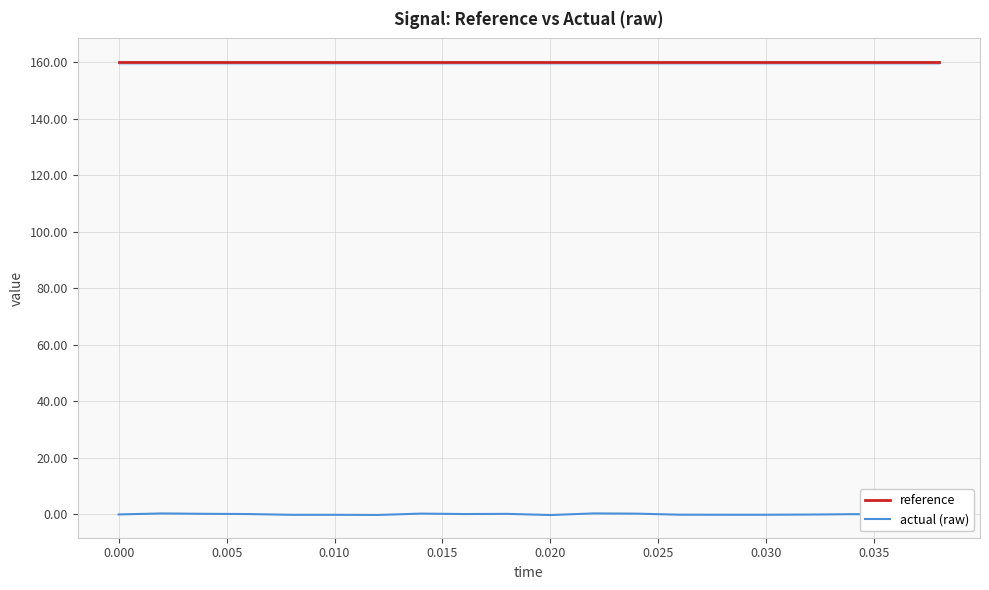

True or false: actual (raw) and reference cross at least once.

False